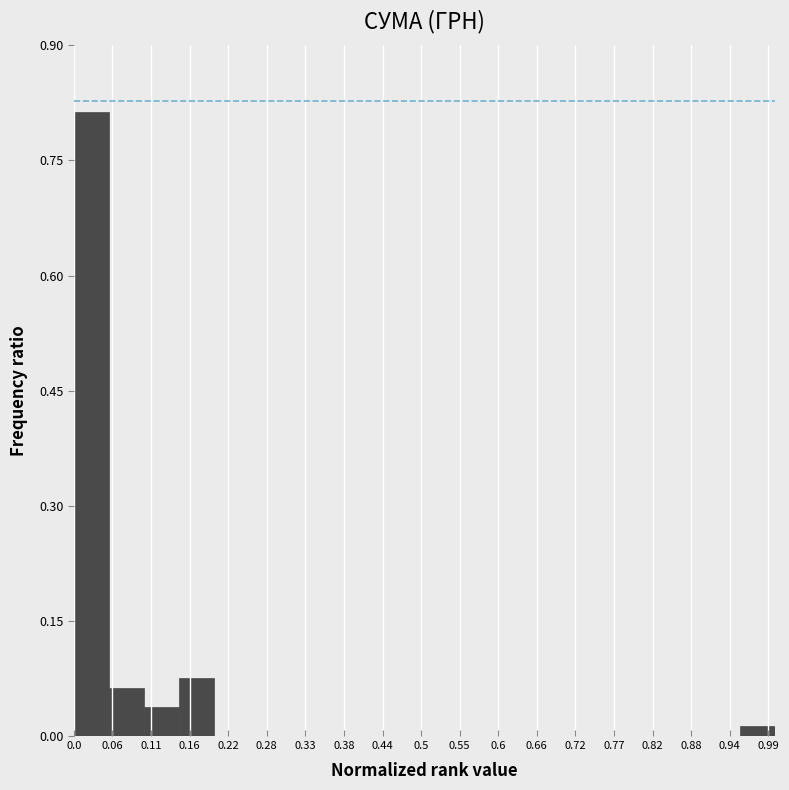

How tall is the bar that spans 0.00 to 0.05 on the x-axis? The values are not printed on the chart, so give them approximately, as read against the axis.

0.82